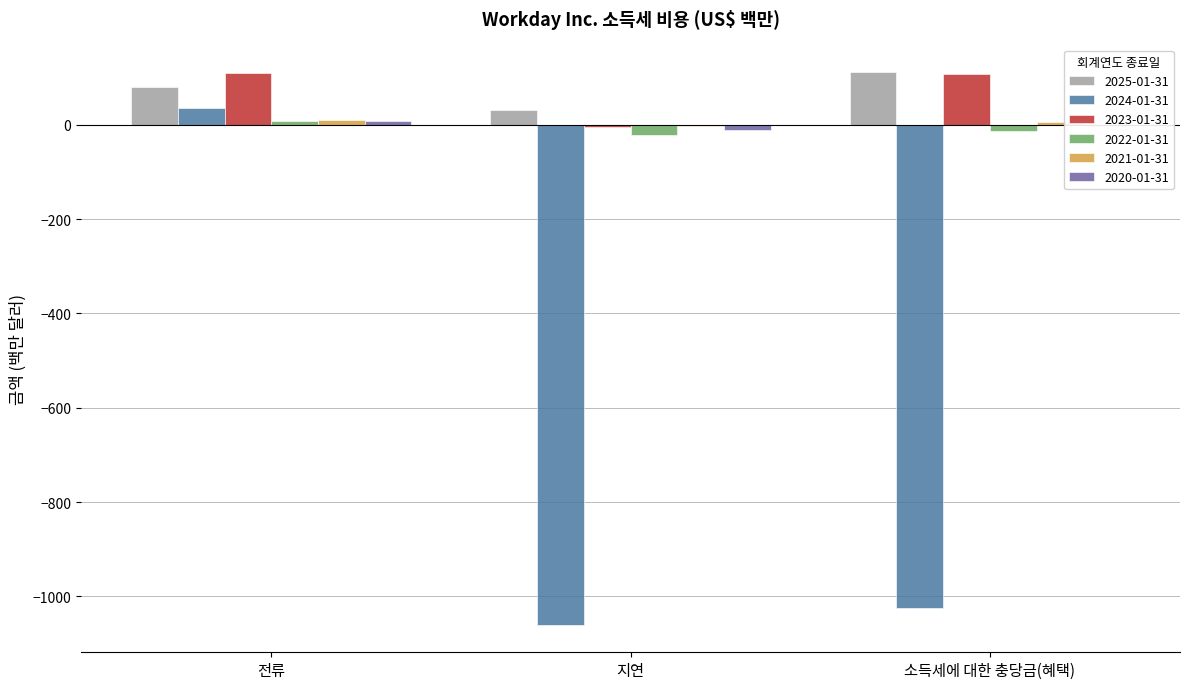

What is the spread (max minus min) of values at 소득세에 대한 충당금(혜택)?

1137